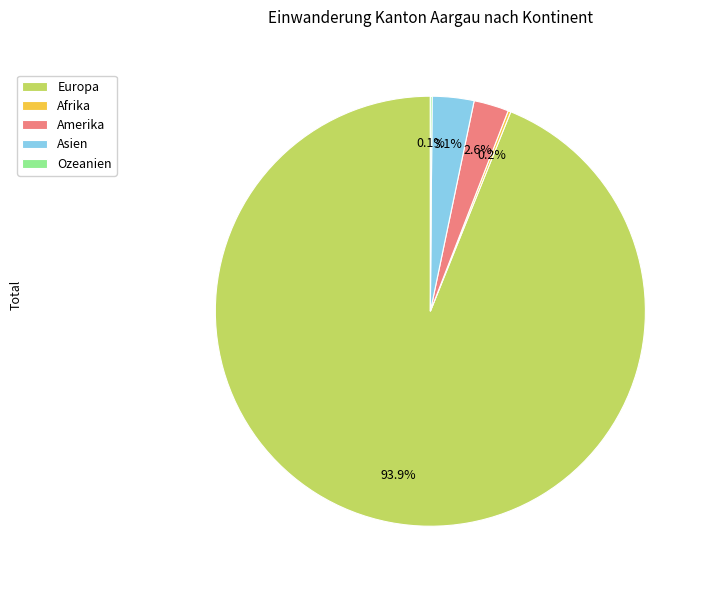

To the nearest percent, what portion does Asien represent?

3%